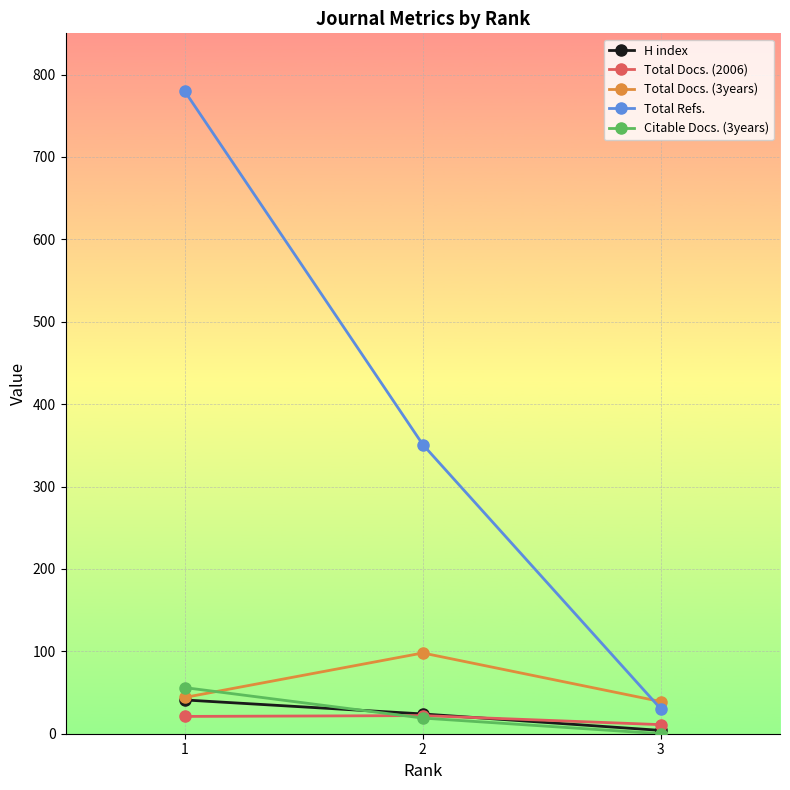

At which category is the sum across all series the highest?

1